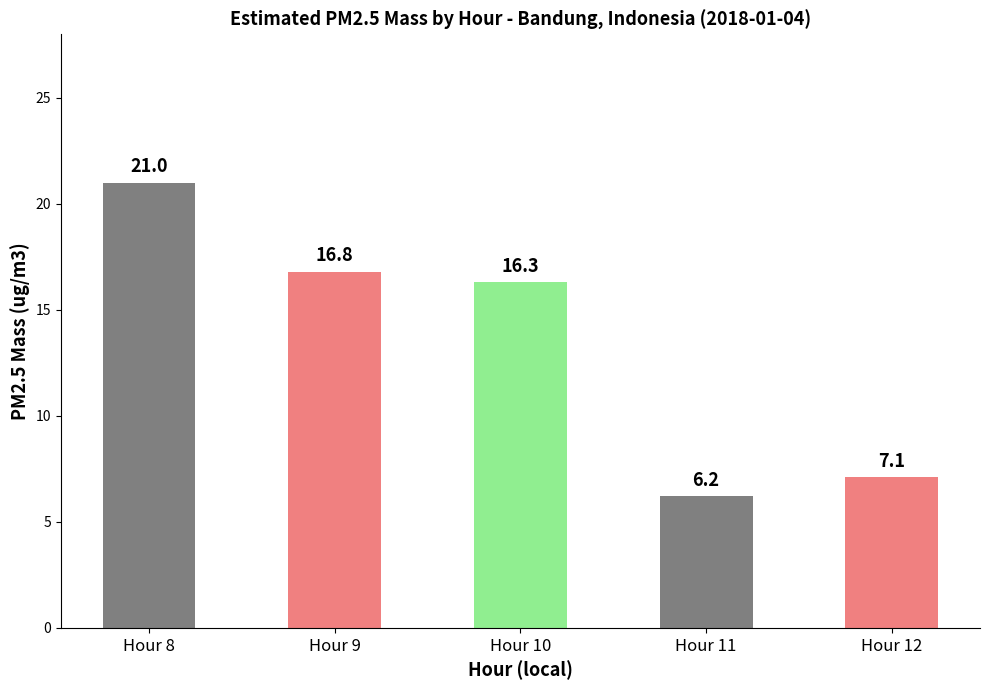

Reading right to left, list all the values displayed in this chart.

7.1	6.2	16.3	16.8	21.0